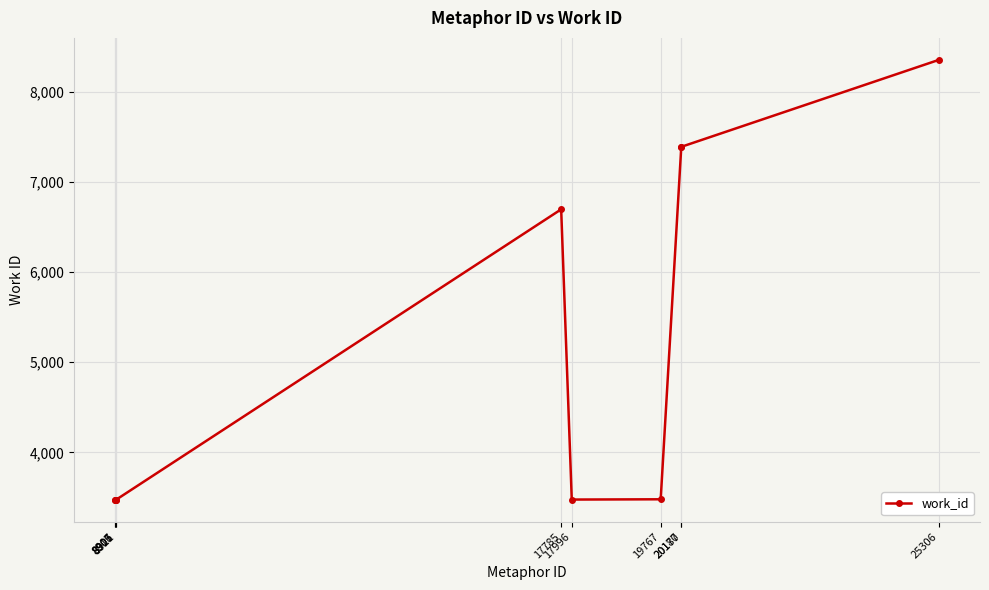

What is the smallest value displayed?

3474